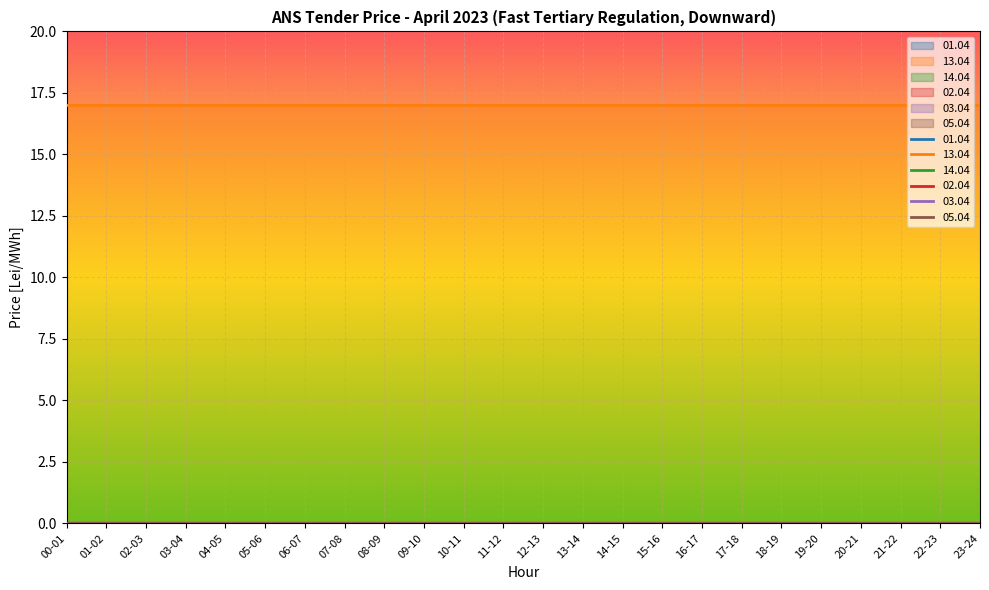

True or false: 05.04 and 02.04 cross at least once.

False